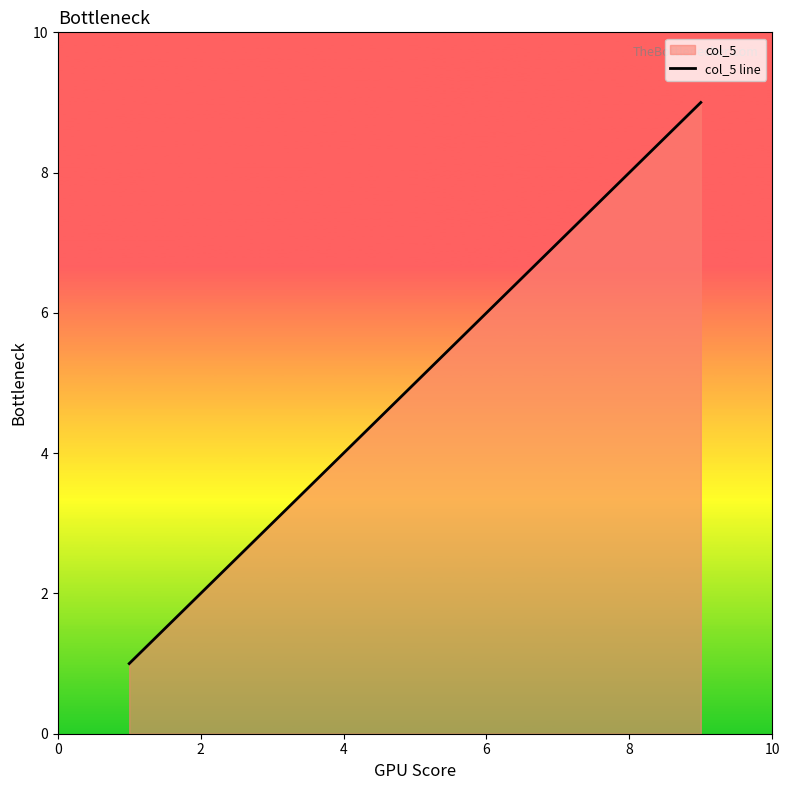

What is the difference between the maximum and minimum values?

8